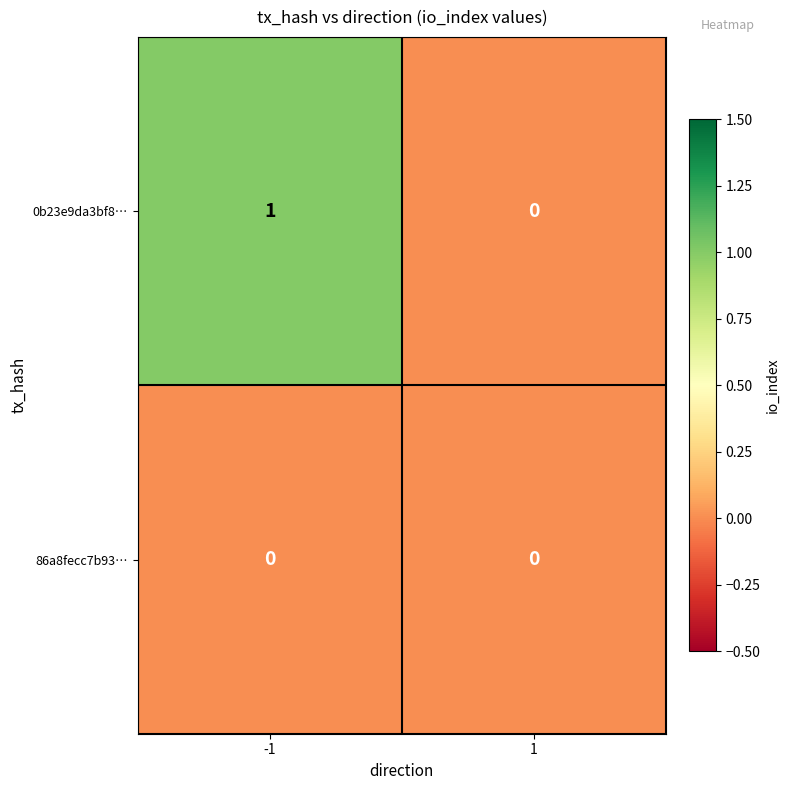

Rank the series at -1 from lowest to highest value.

86a8fecc7b93…, 0b23e9da3bf8…